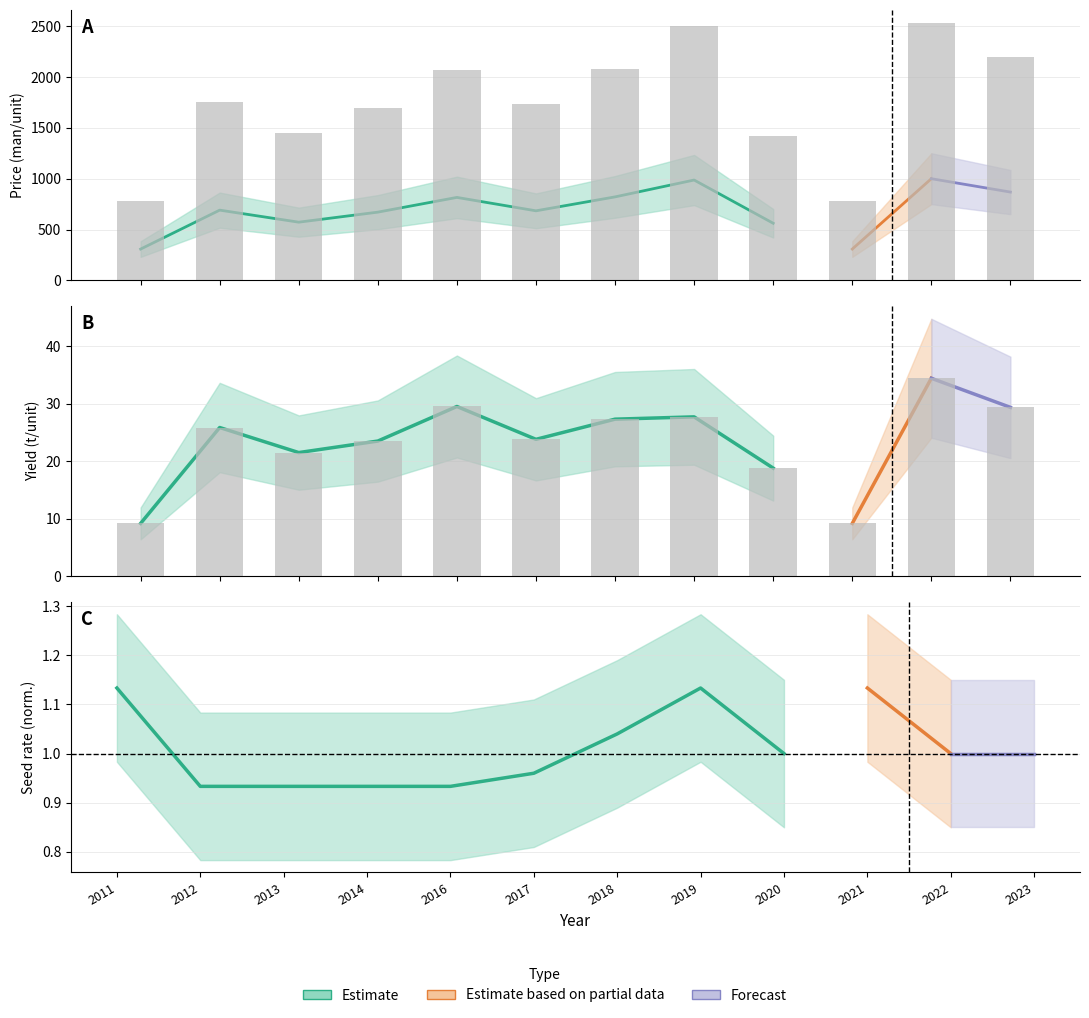

Is it true that Price (man/u) equals 1733.0 at 2017?

True